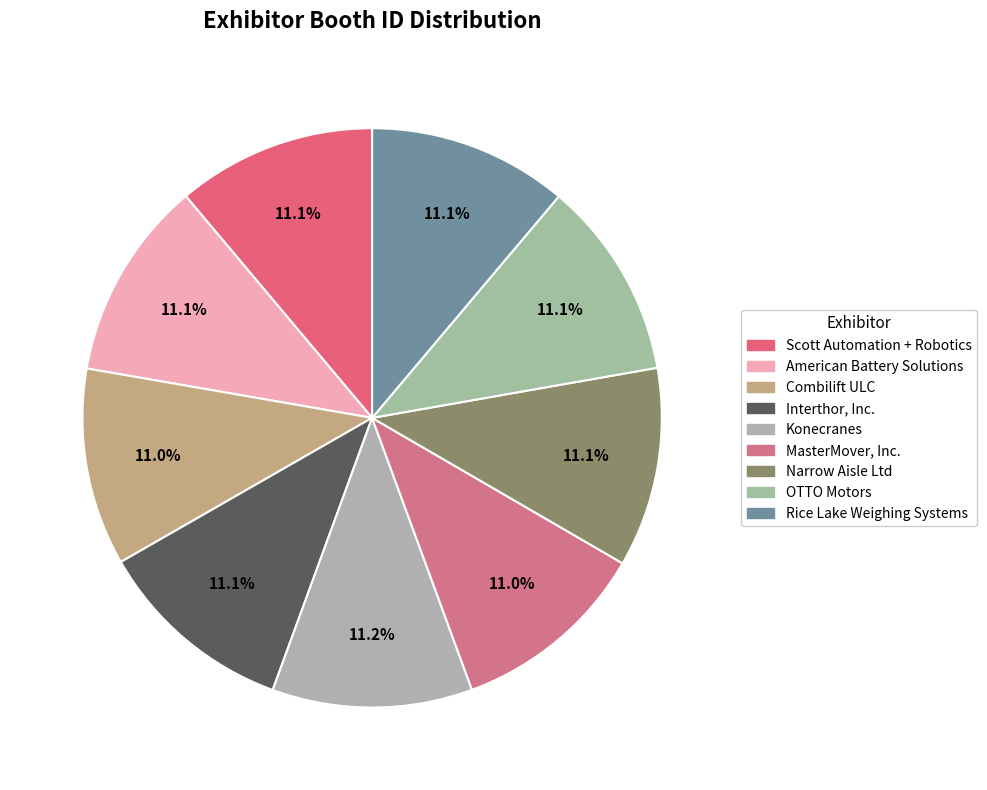

What is the largest slice in the pie chart?

Konecranes